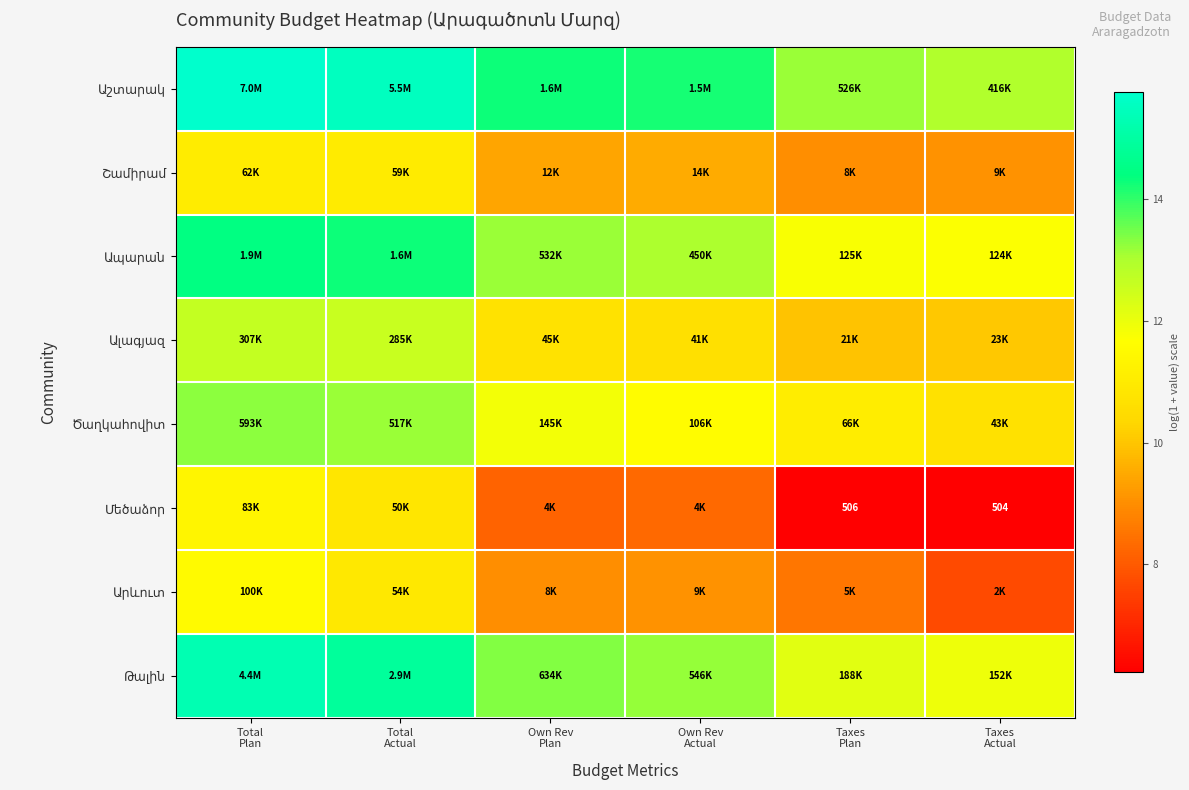

At Total Actual, list the series in order from smallest to largest.

Մեծաձոր, Արևուտ, Շամիրամ, Ալագյազ, Ծաղկահովիտ, Ապարան, Թալին, Աշտարակ